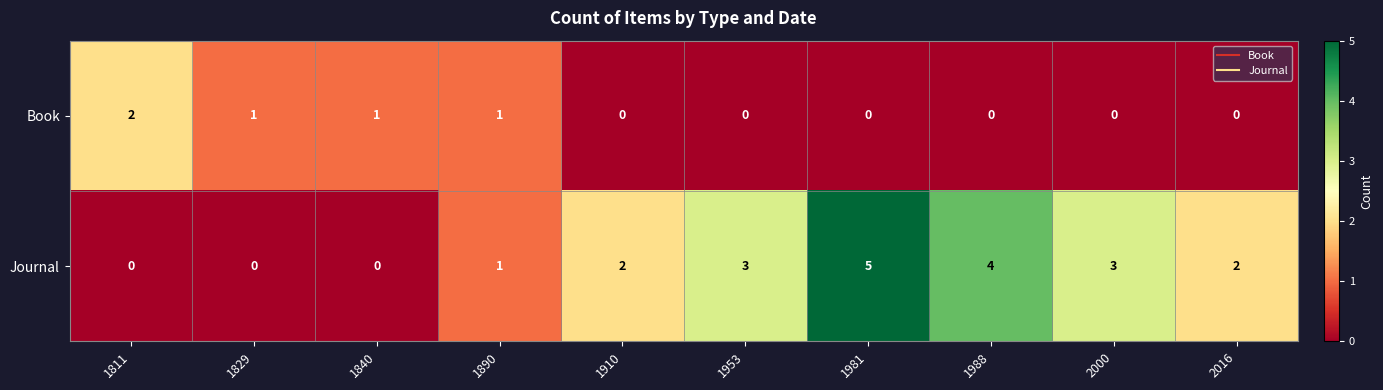

Which series has the largest range (max minus min)?

Journal